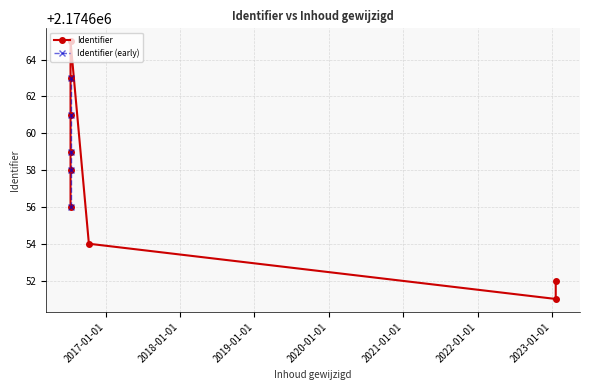

Approximately how many times larger is the value at 2016-07-13 compared to 2023-01-18?

1.0